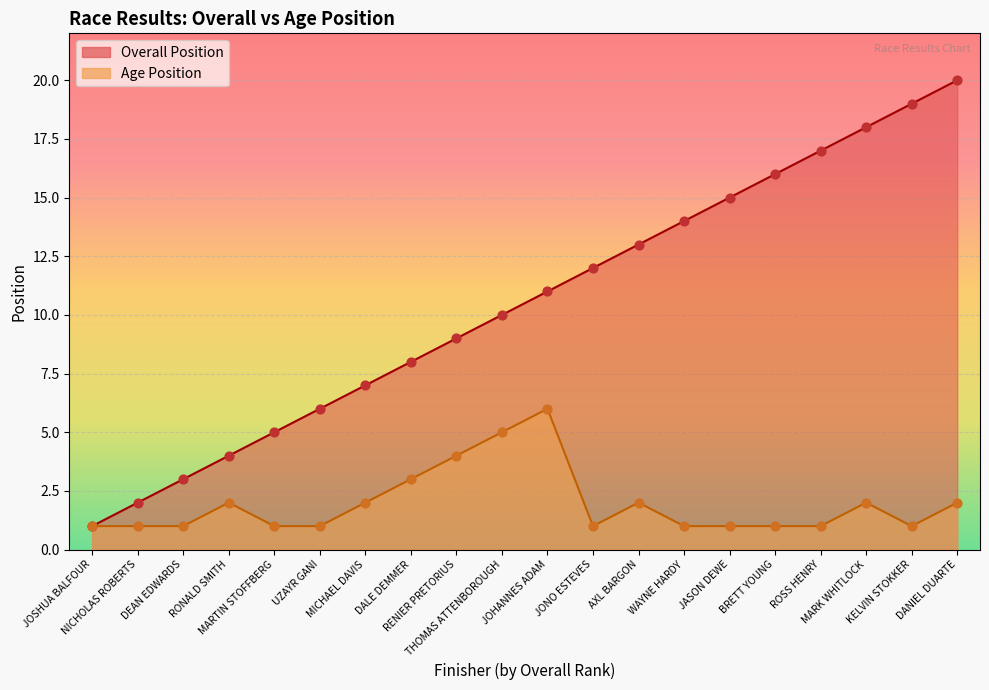

Which series has the largest total across all categories?

Overall Position